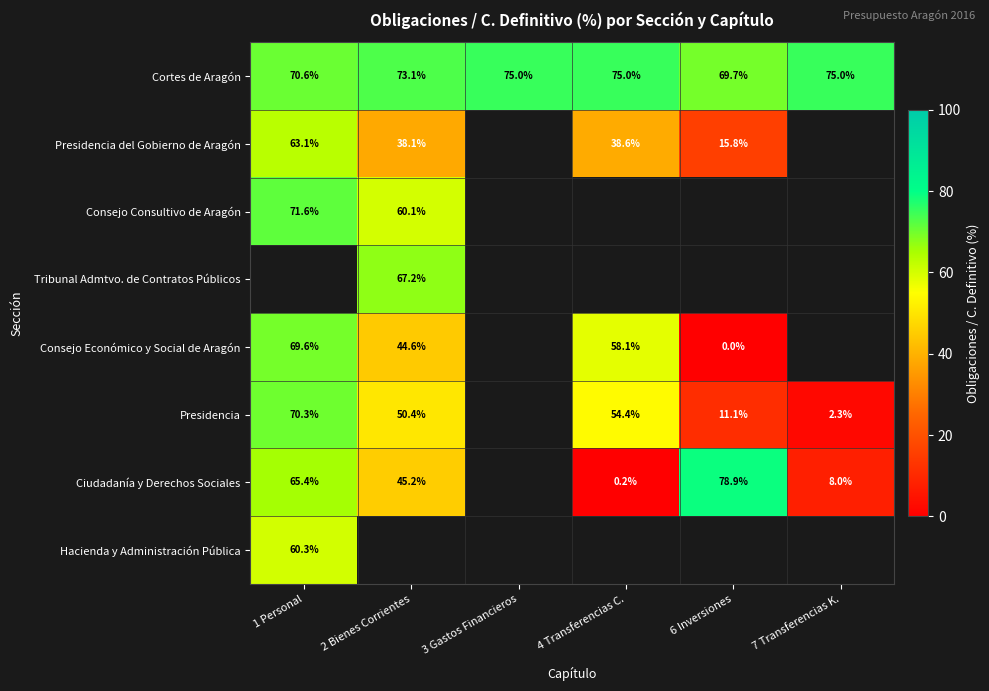

What is the spread (max minus min) of values at 1 Personal?

11.3